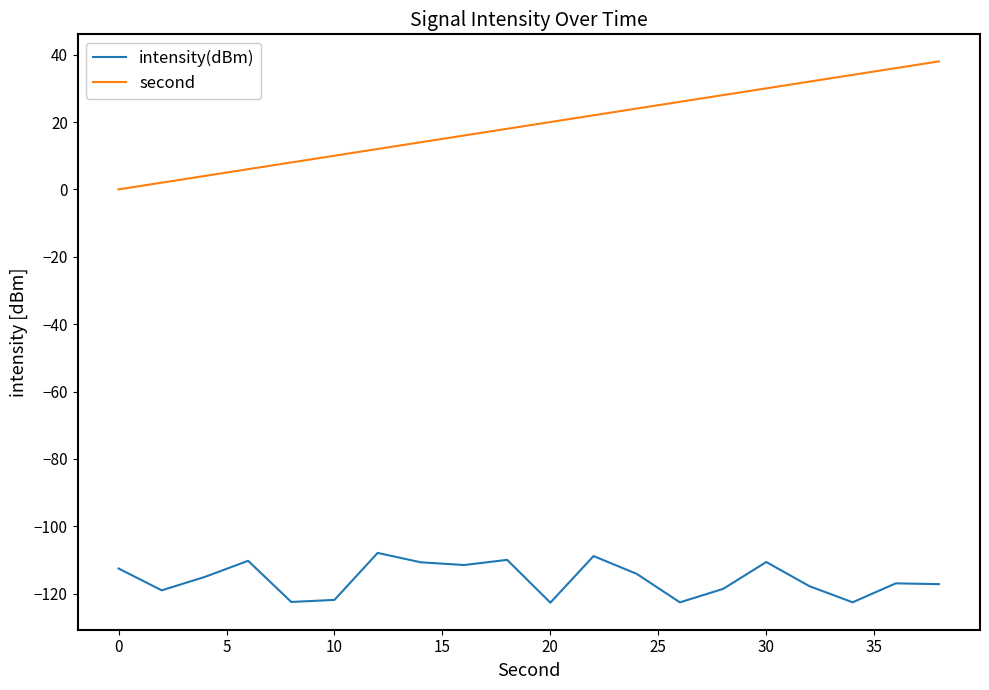

What is the greatest value displayed?

38.0